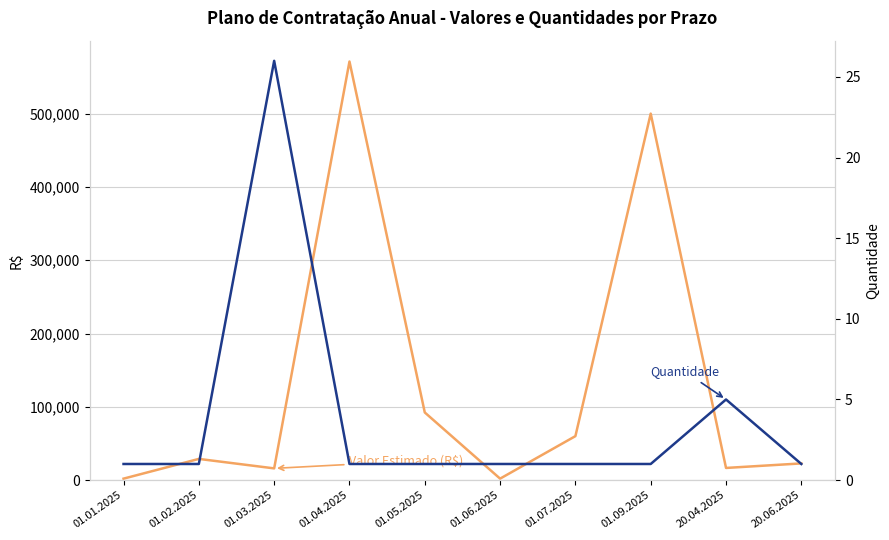

What is the difference between the highest and lowest values at 01.03.2025?

15974